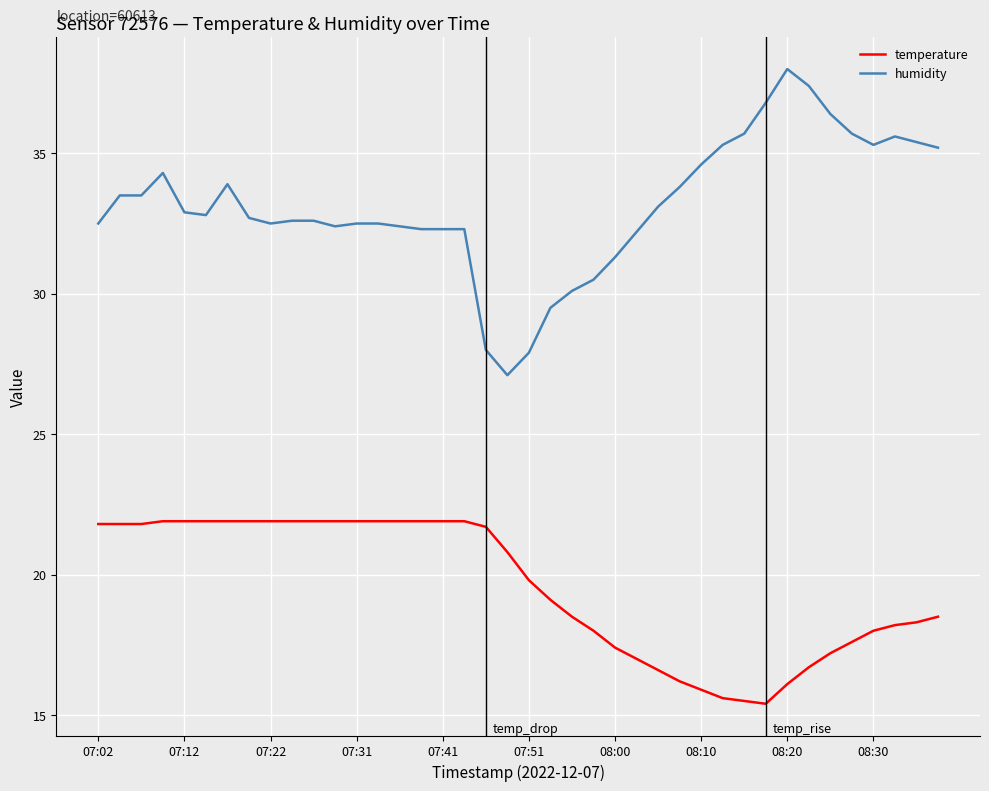

What is the minimum value shown in the chart?

15.4